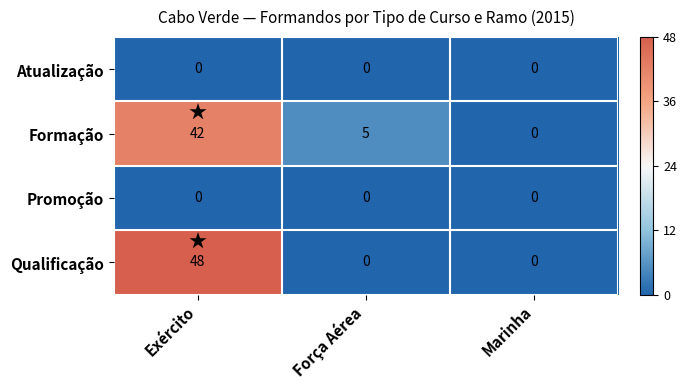

Which series has the largest range (max minus min)?

Qualificação